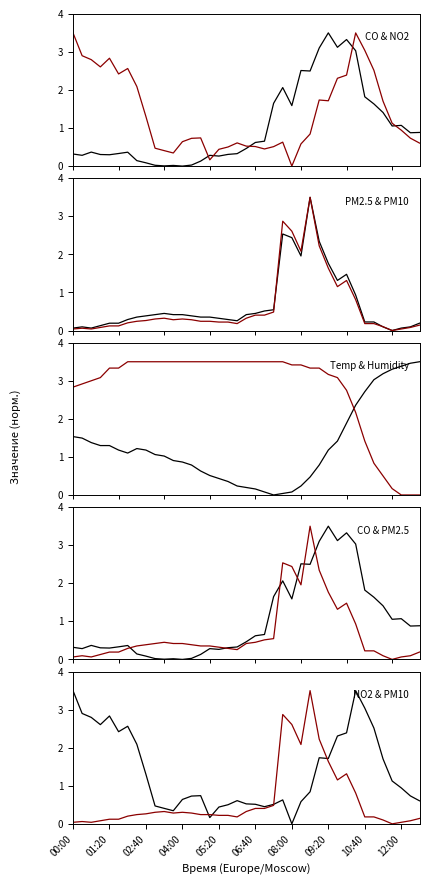

What is the average value of the NO2 (мкг/м³) series?

1.4